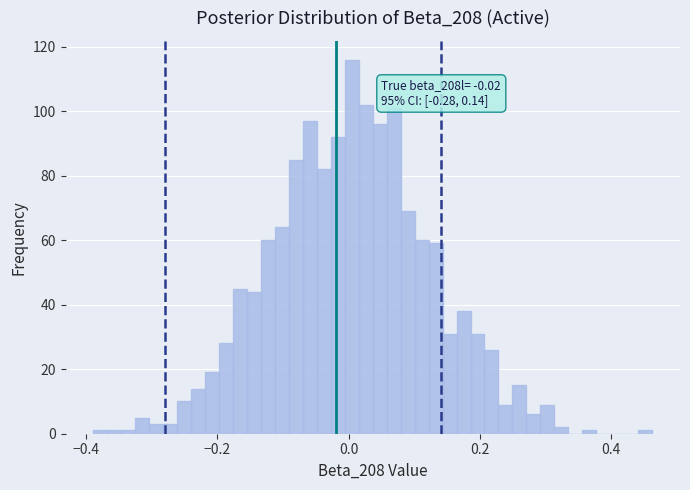

Around what value on the x-axis is the tallest bar? Give the approximate position of its centre, as read against the axis.

0.00